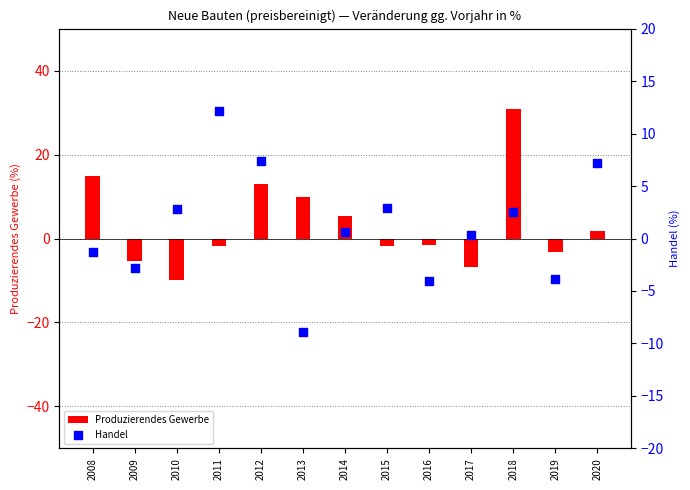

Which series has the largest Y range (max minus min)?

Produzierendes Gewerbe